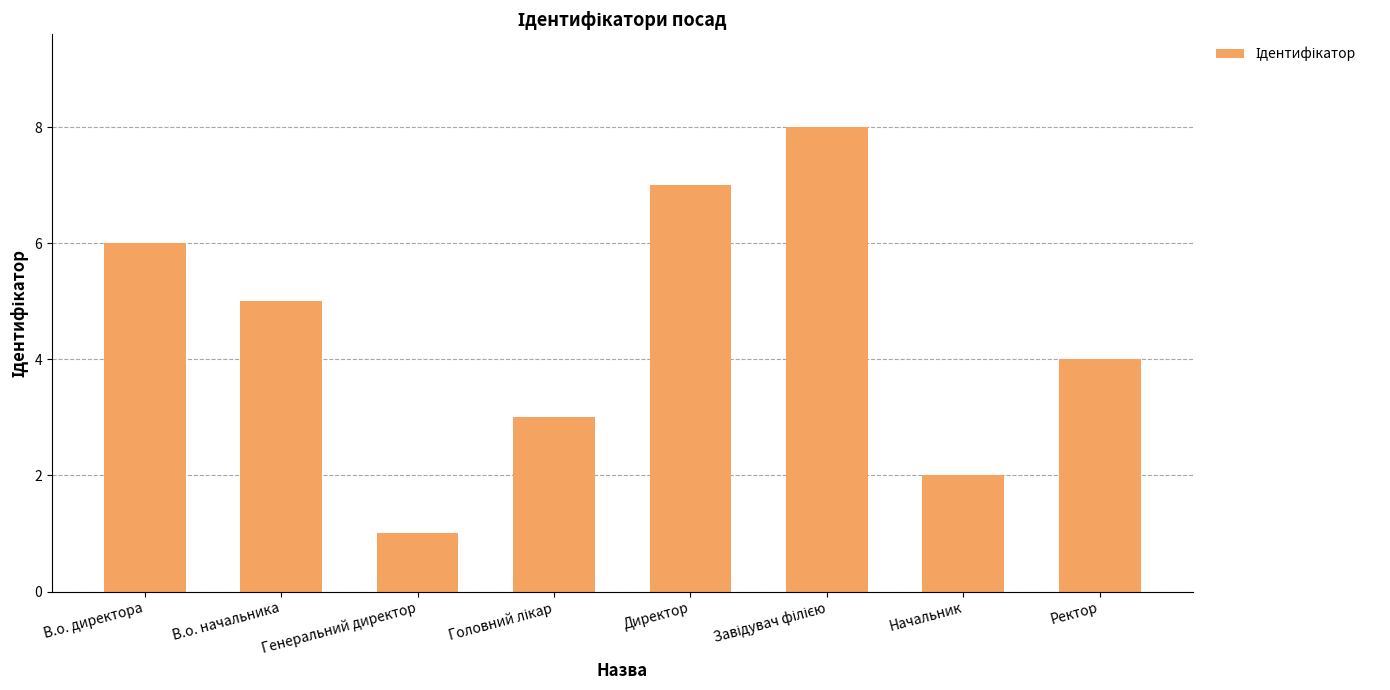

Between В.о. директора and Генеральний директор, which is larger?

В.о. директора